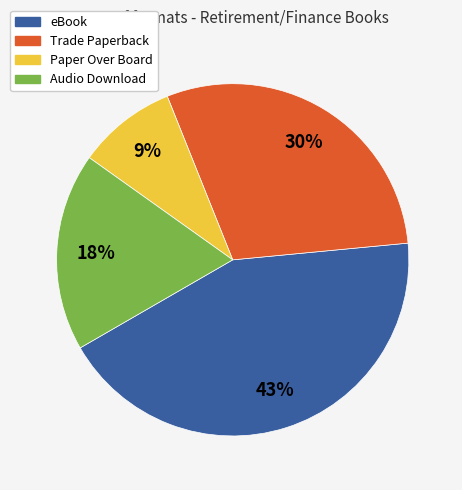

Which slice is the largest?

eBook